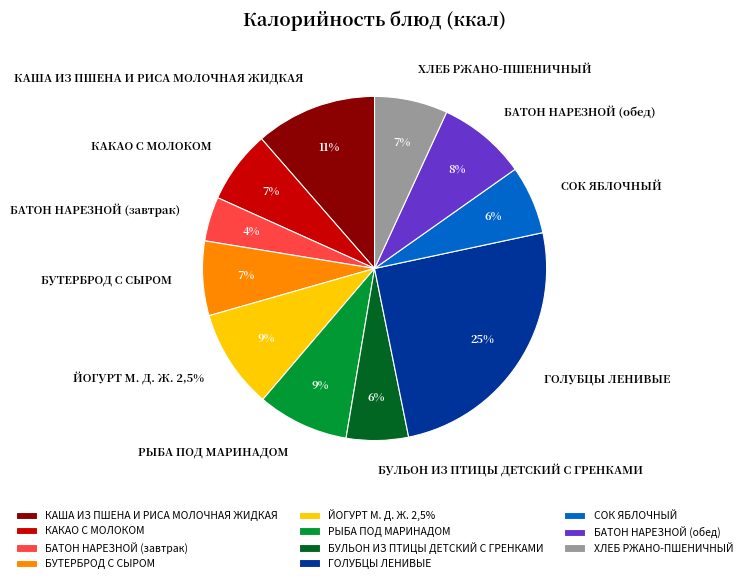

To the nearest percent, what percentage of the pie is РЫБА ПОД МАРИНАДОМ?

9%